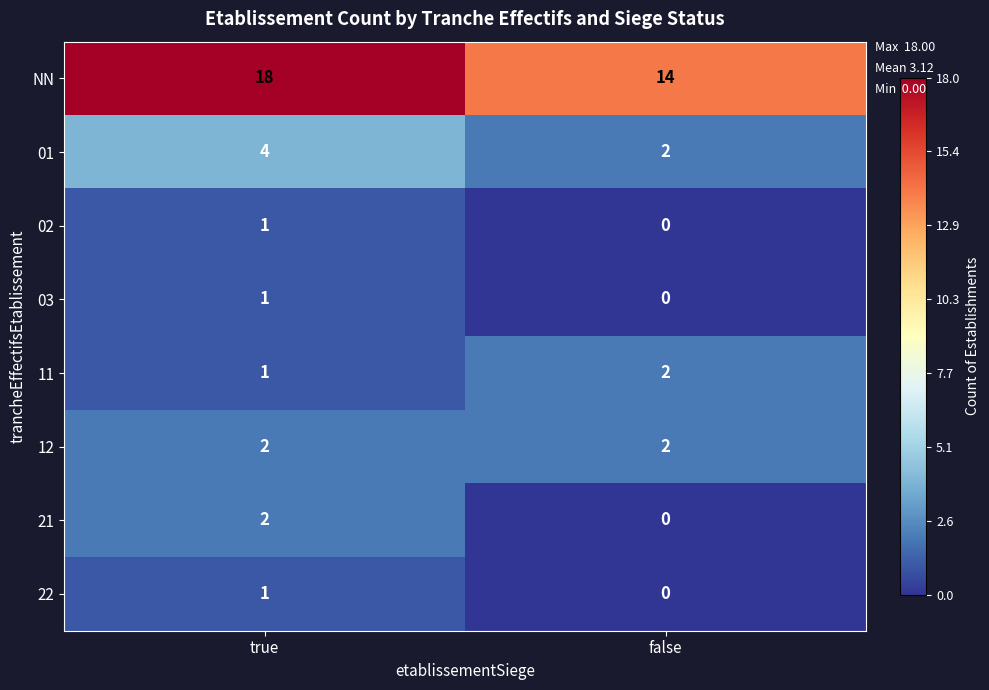

Which series has the largest total across all categories?

NN